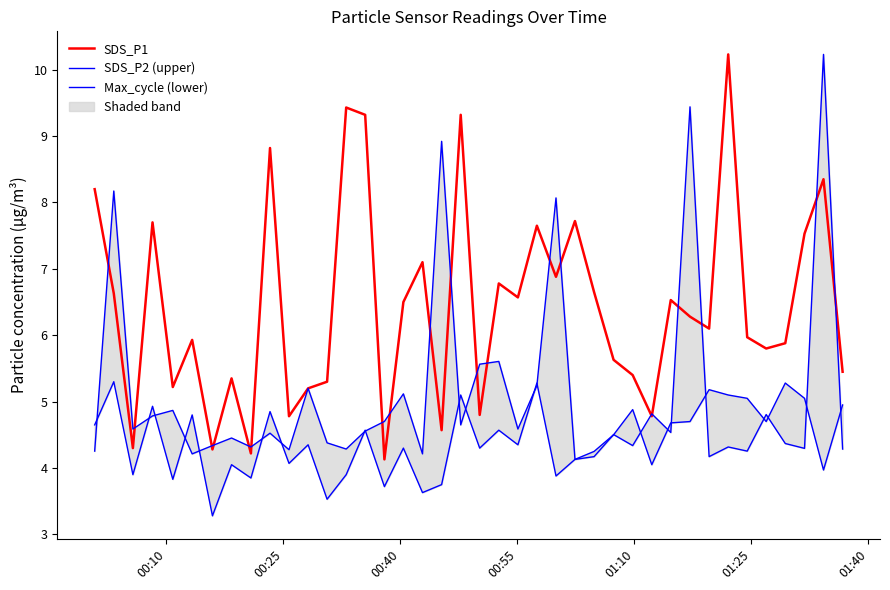

Which series has the largest total across all categories?

SDS_P1